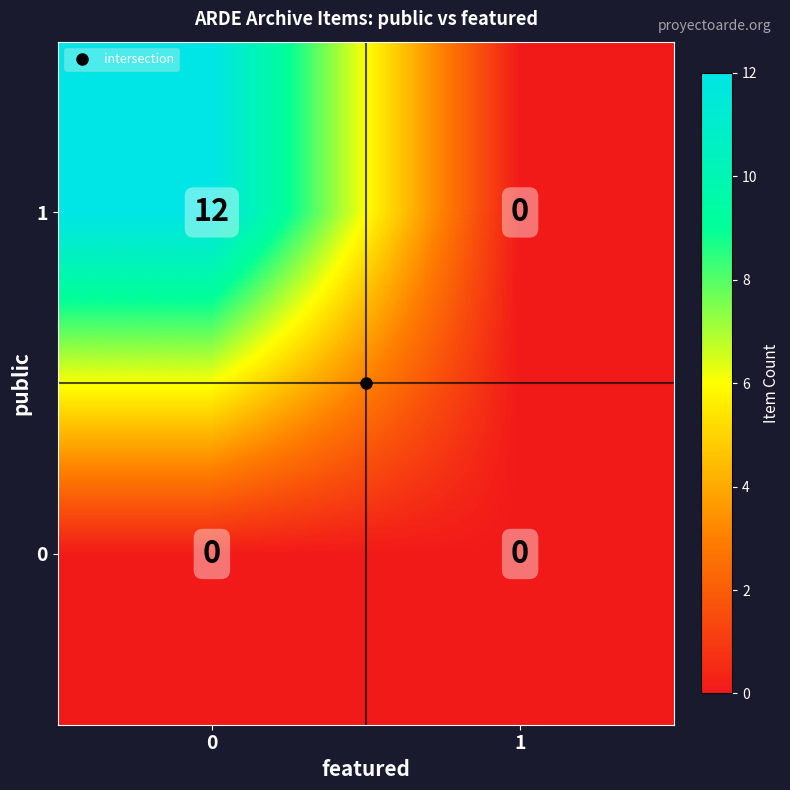

What is the greatest value displayed?

12